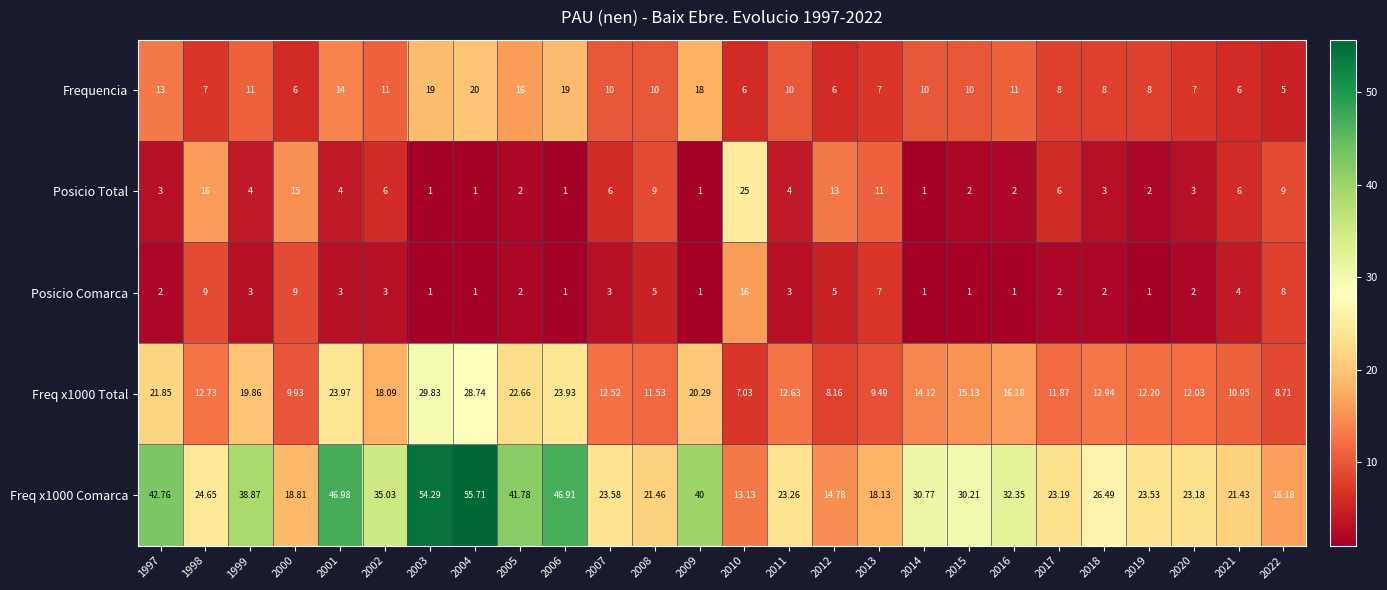

At which category is the sum across all series the highest?

2004